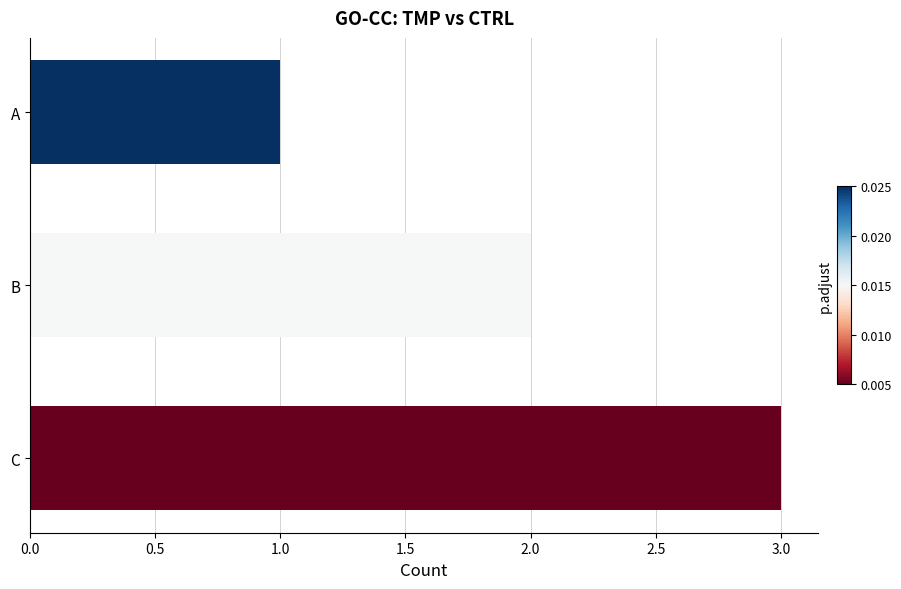

Approximately how many times larger is the value at B compared to A?

2.0